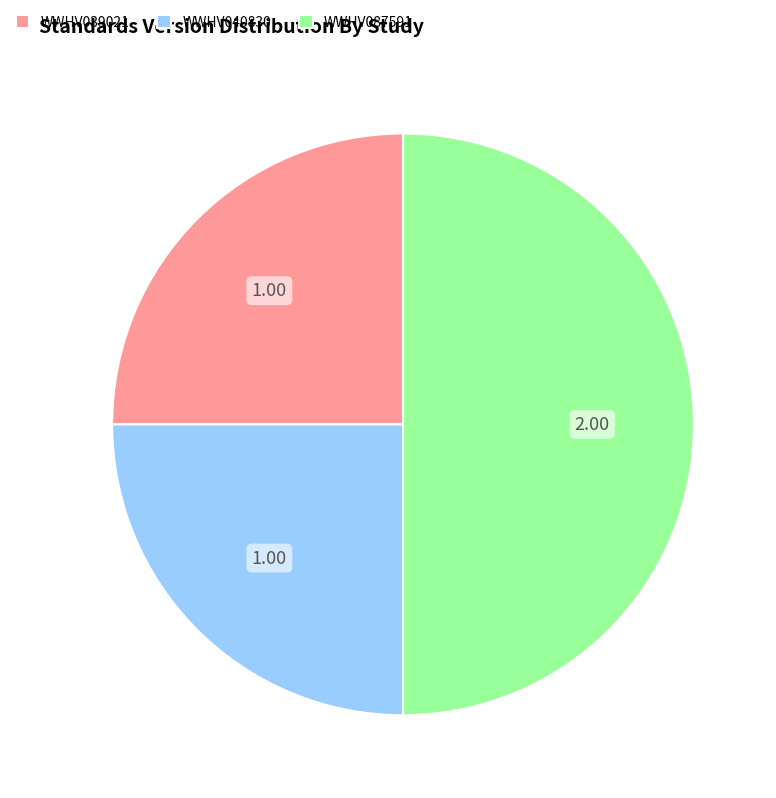

Which slice is the largest?

WWHV087591